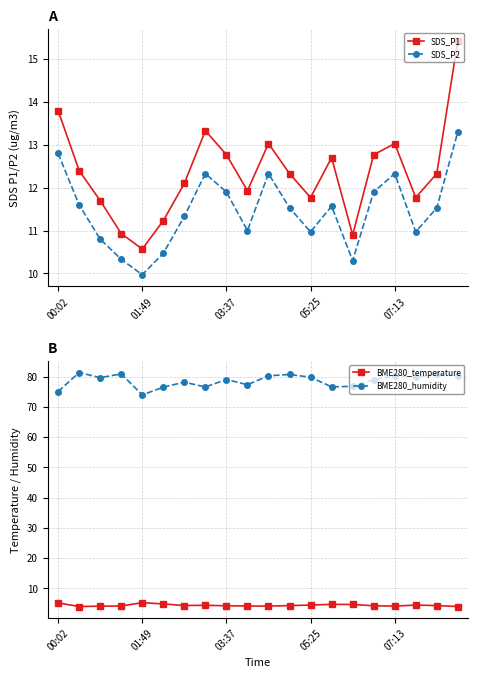

Is it true that BME280_humidity equals 110.6 at 01:49?

False